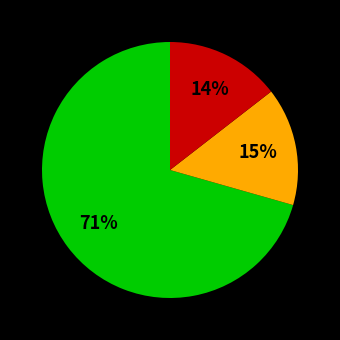

To the nearest percent, what is the average slice percentage?

33%